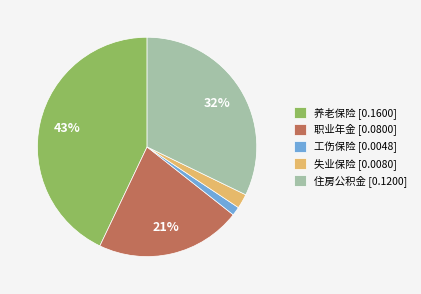

To the nearest percent, what percentage of the pie is 养老保险?

43%